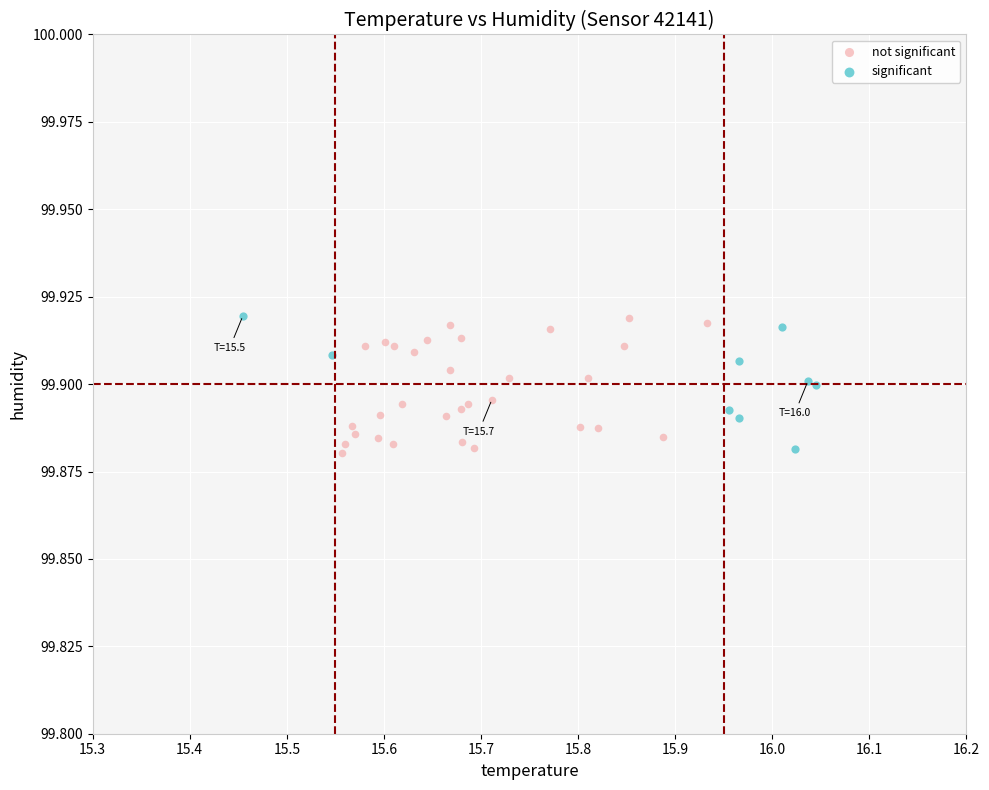

What are all the series names shown in the legend?

not significant, significant